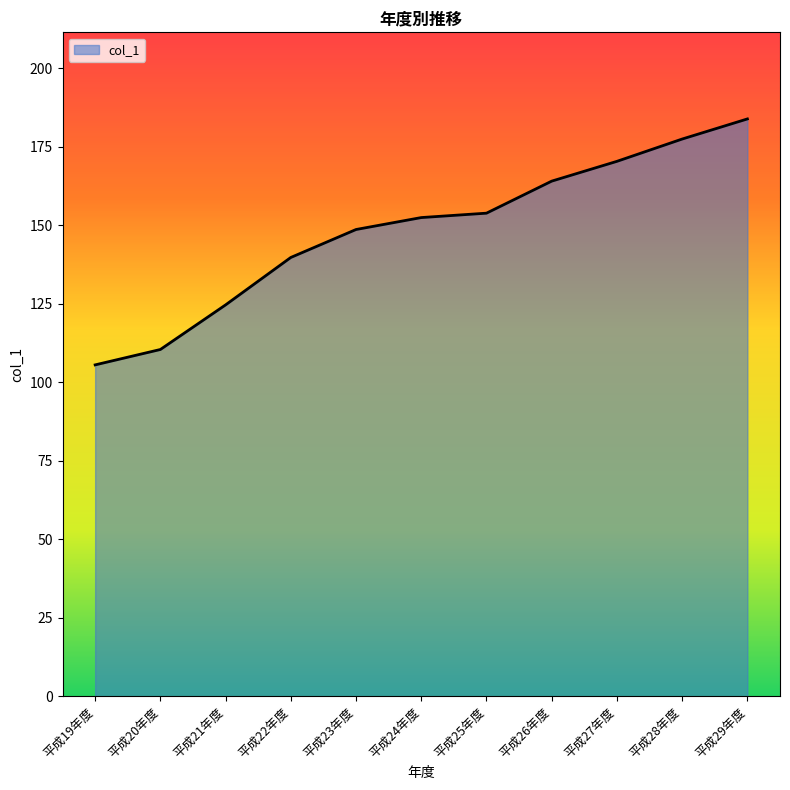

Is it true that the value at 平成23年度 is 55.3?

False